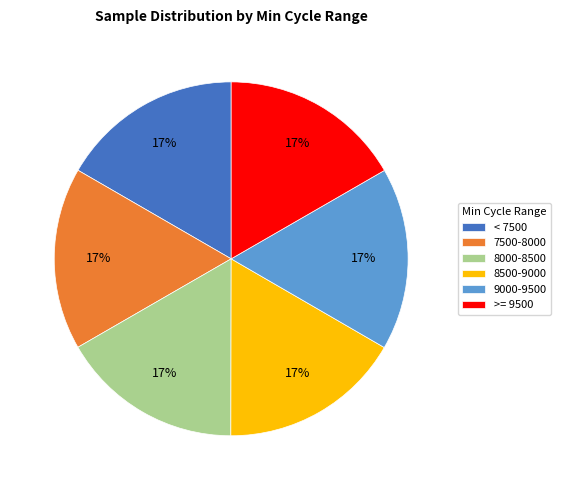

What percentage is the 8000-8500 slice, to the nearest percent?

17%